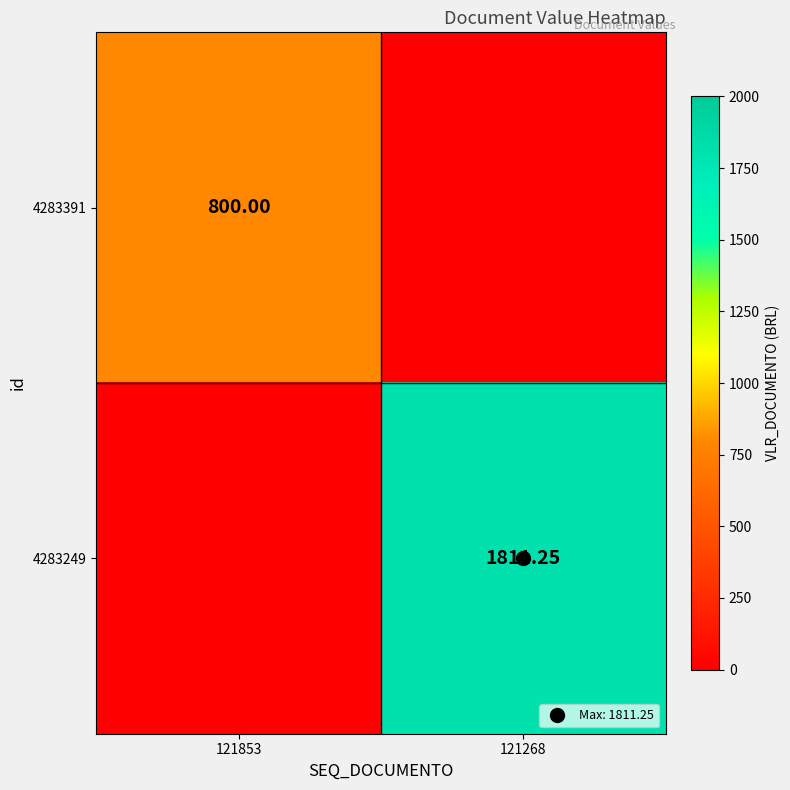

Count the number of categories in the chart.

2